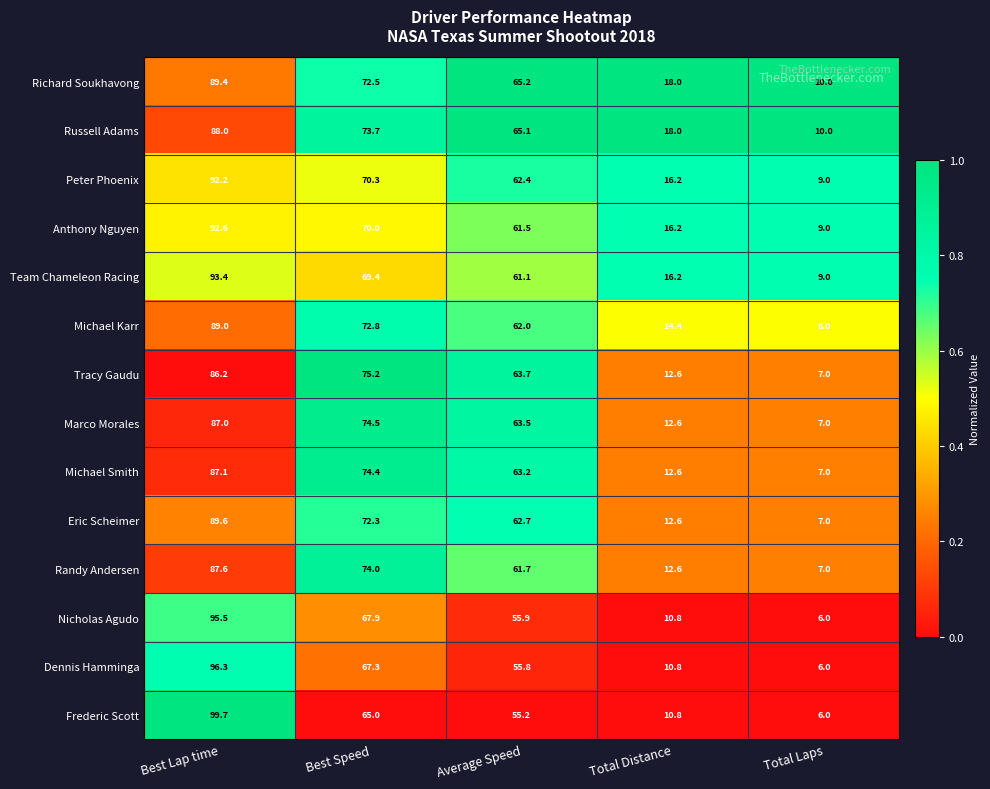

Which series has the widest spread of values?

Frederic Scott